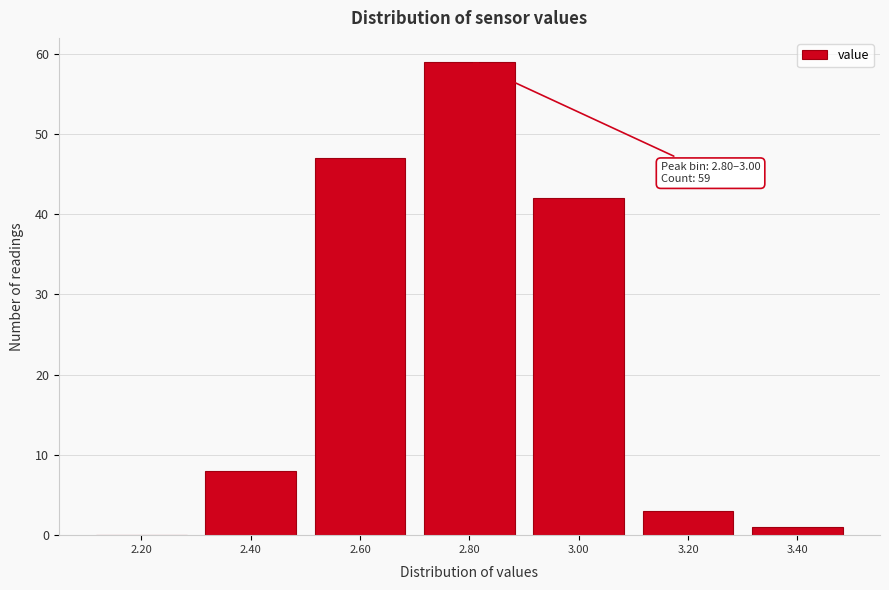

Reading left to right, transcribe all the data shown in this chart.

2.20=0	2.40=8	2.60=47	2.80=59	3.00=42	3.20=3	3.40=1